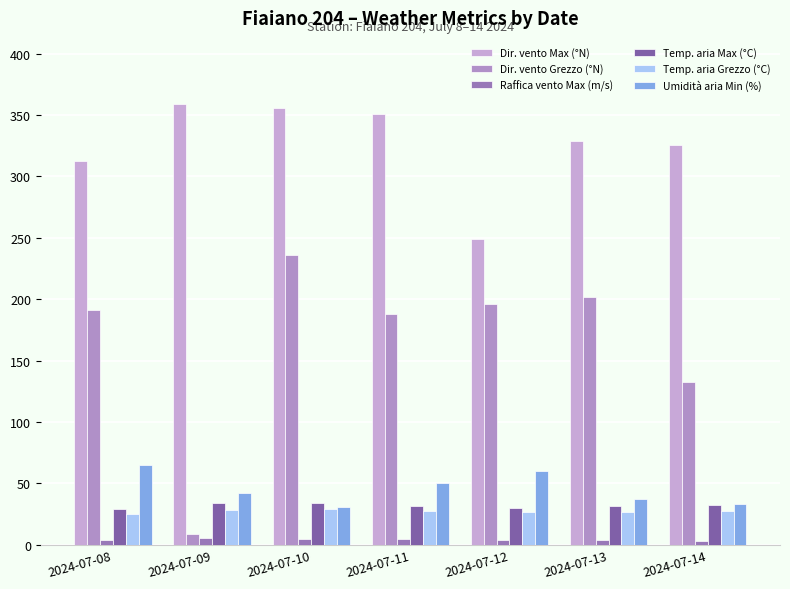

Does the chart contain stacked bars?

No